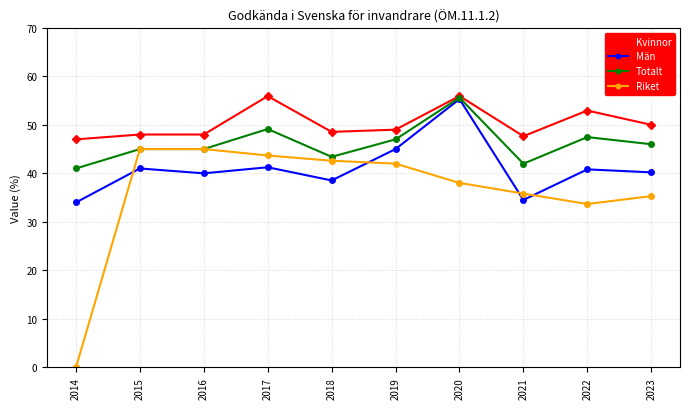

Count the number of categories in the chart.

10